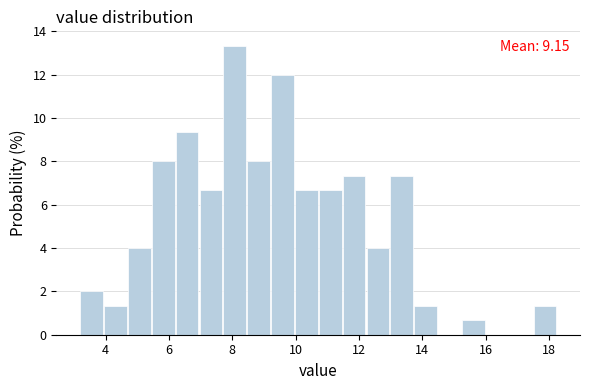

Around what value on the x-axis is the tallest bar? Give the approximate position of its centre, as read against the axis.

8.0